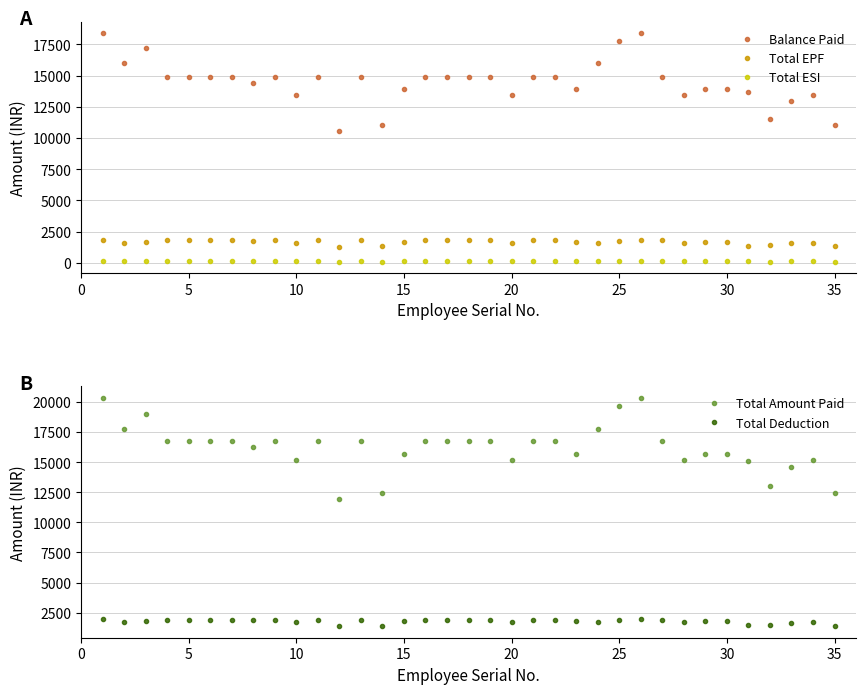

True or false: Total ESI and Total EPF intersect in this chart.

False